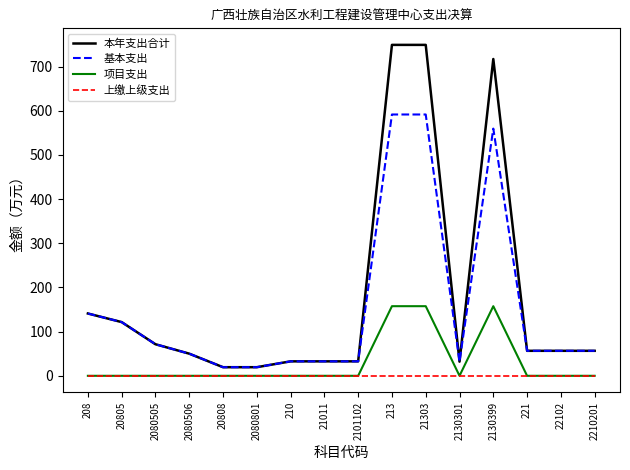

True or false: 基本支出 and 上缴上级支出 intersect in this chart.

False